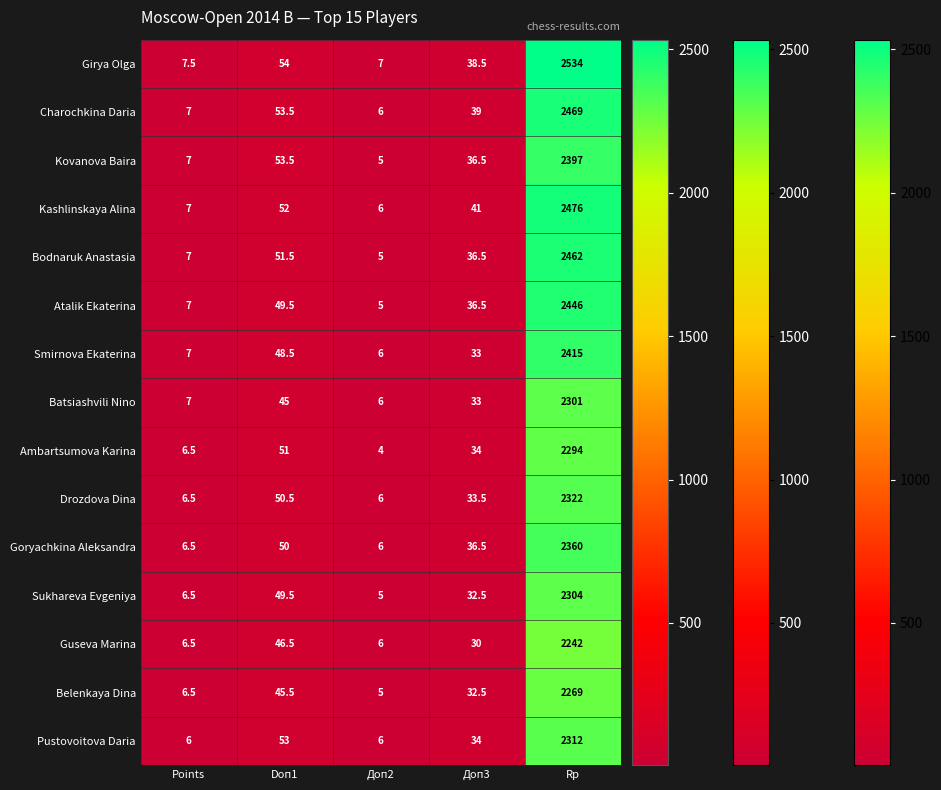

What is the approximate value of Goryachkina Aleksandra at Доп2?

6.0